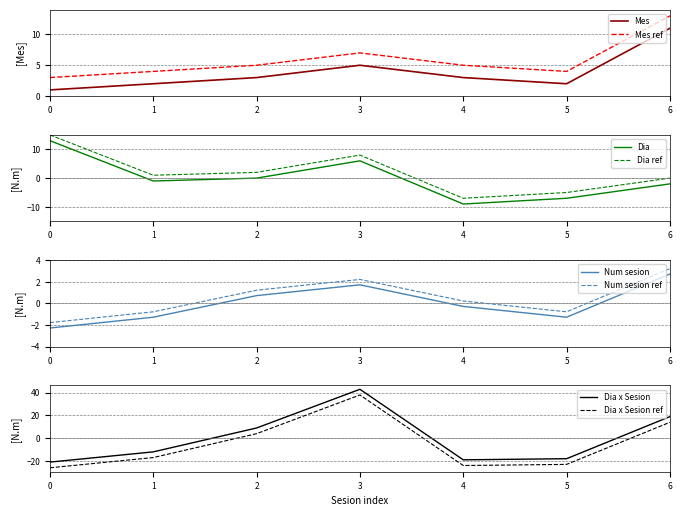

True or false: Mes ref and Mes cross at least once.

False